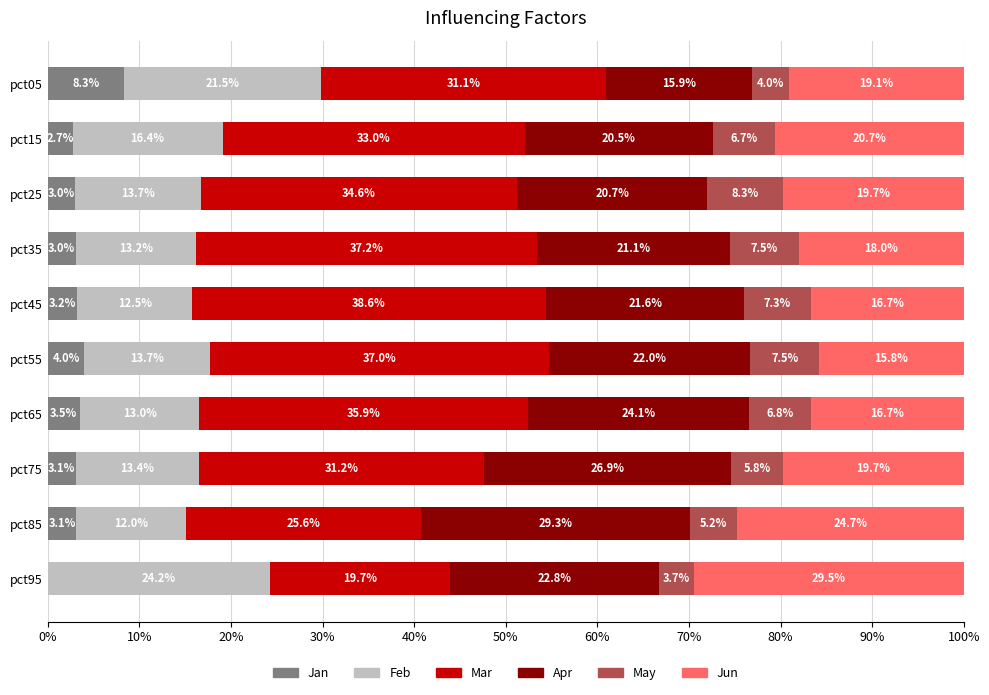

Where is Jan nearest to the value 4?

pct55